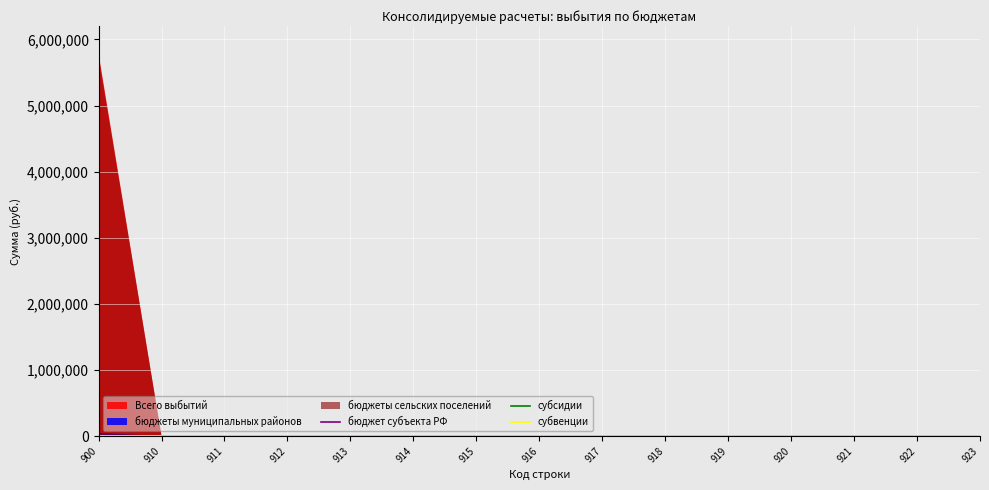

The бюджеты муниципальных районов series shows 0.0 at 911. True or false?

True